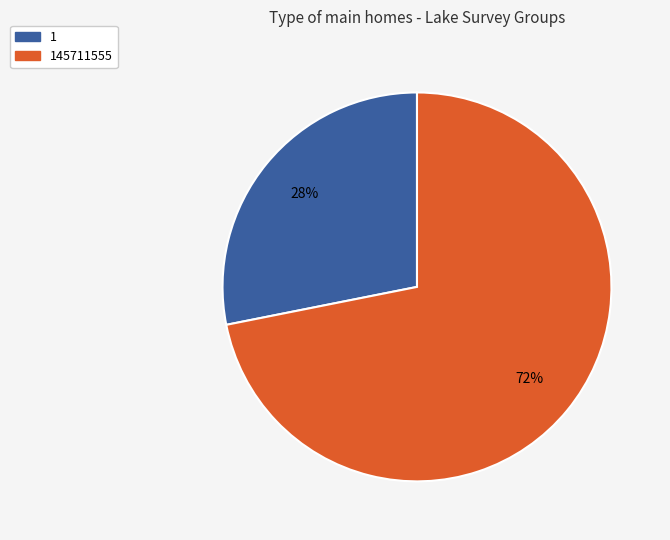

To the nearest percent, what is the average slice percentage?

50%